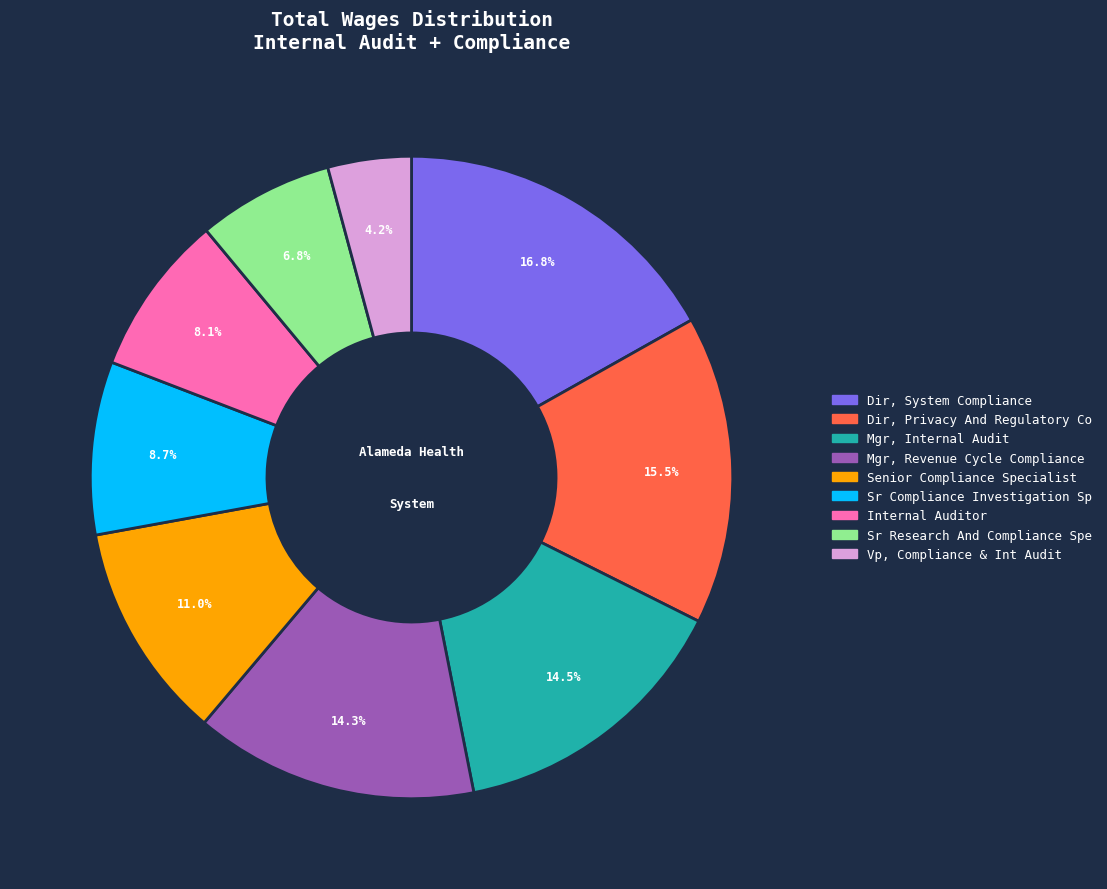

Count the number of slices in the pie.

9